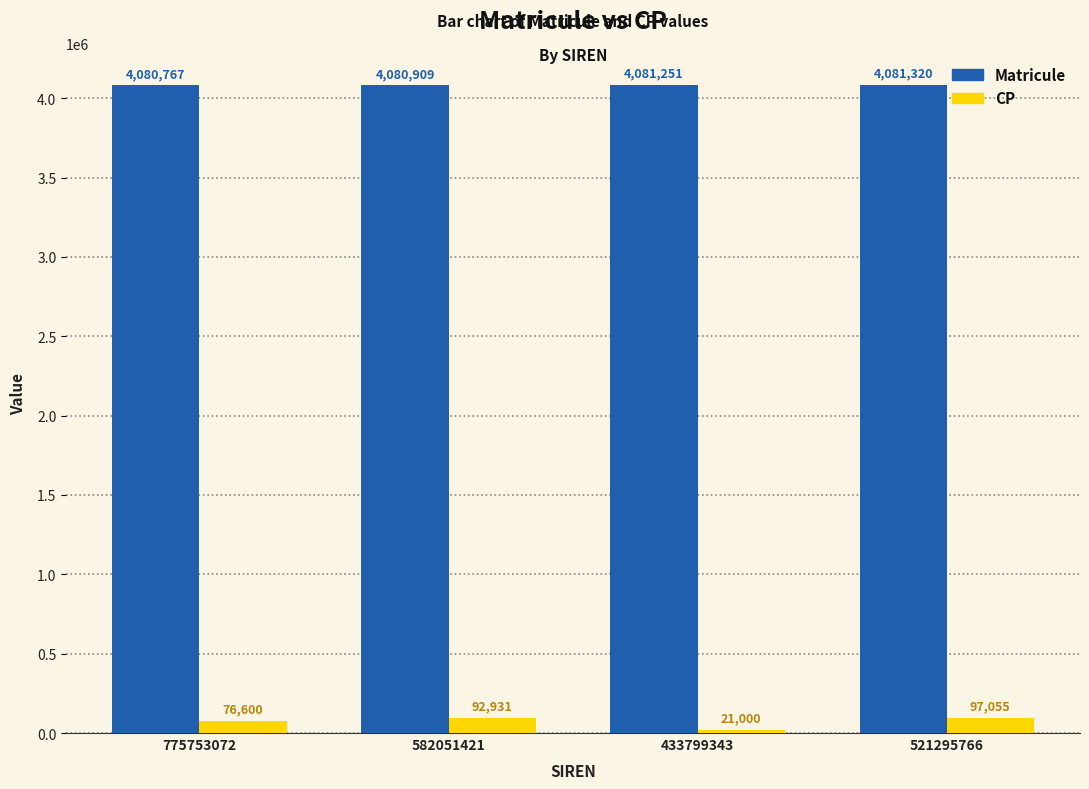

Which series has the largest total across all categories?

Matricule